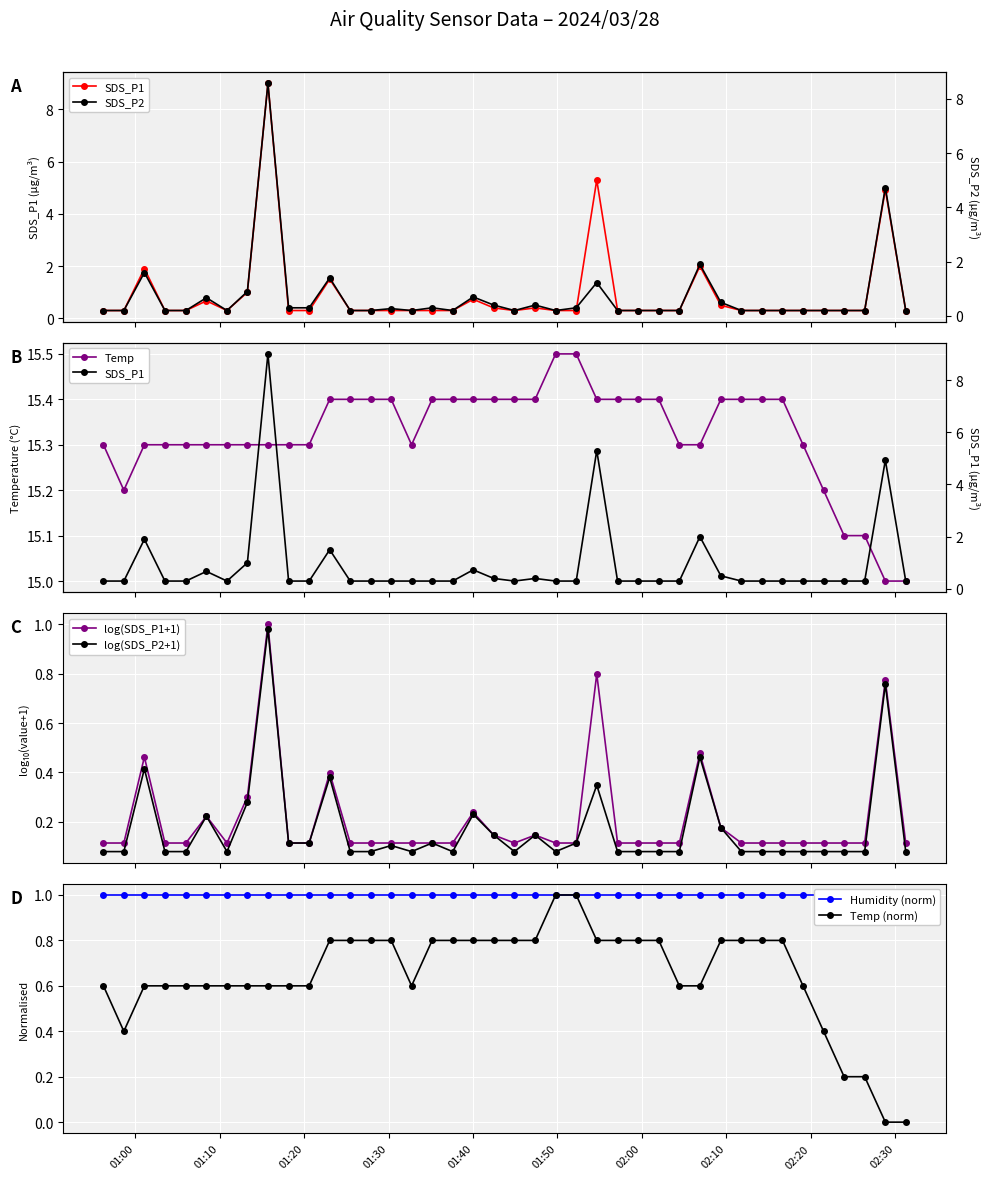

What is the maximum value for Temp (norm)?

1.0